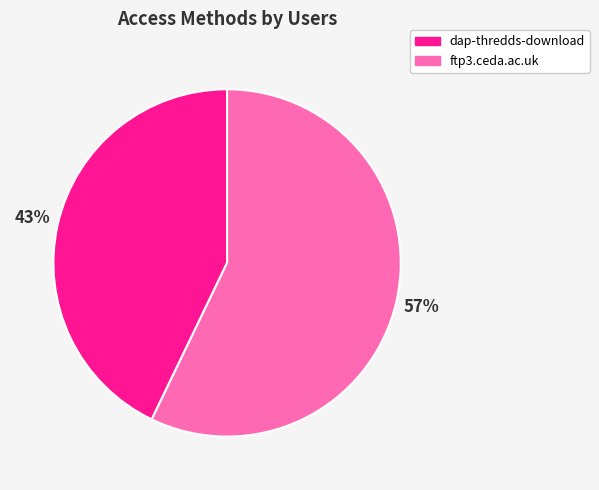

True or false: dap-thredds-download accounts for 32% of the total.

False